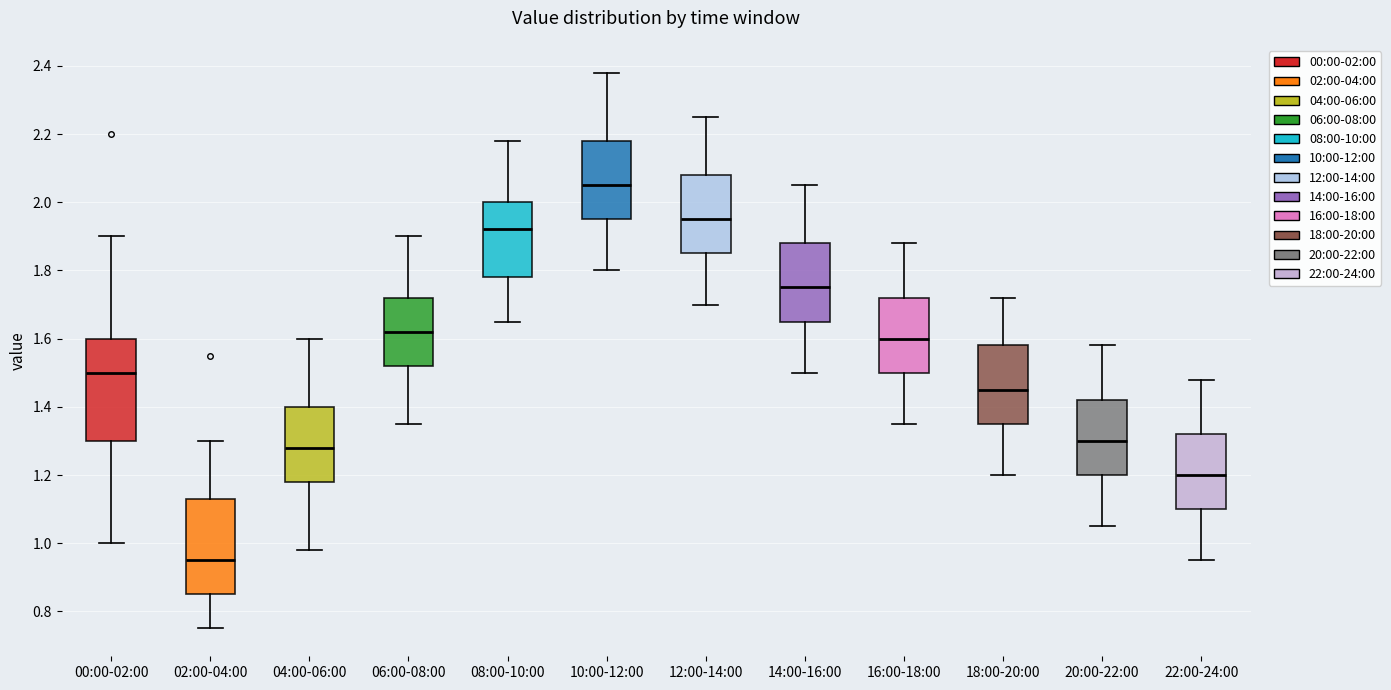

Which box has the lowest median line?

02:00-04:00